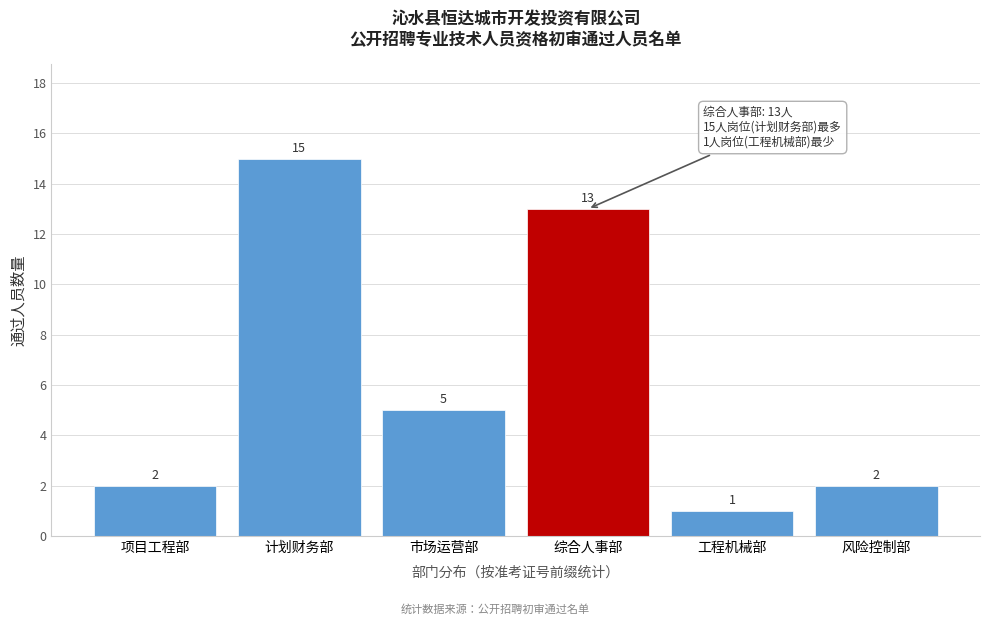

Reading left to right, list all the values displayed in this chart.

项目工程部=2	计划财务部=15	市场运营部=5	综合人事部=13	工程机械部=1	风险控制部=2